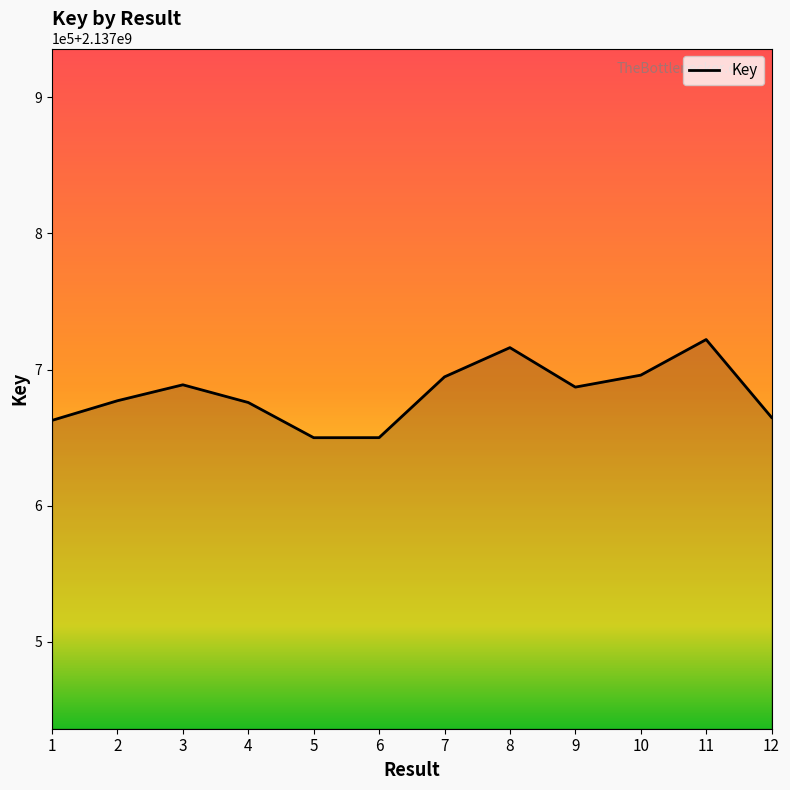

Where is the data nearest to the value 2137686041?

9